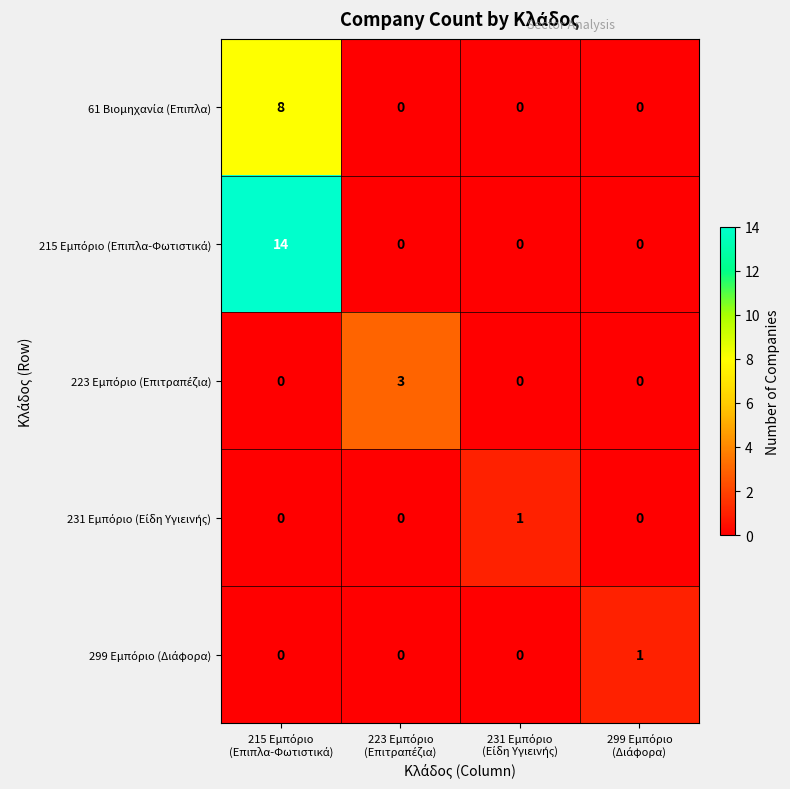

What is the maximum value shown in the chart?

14